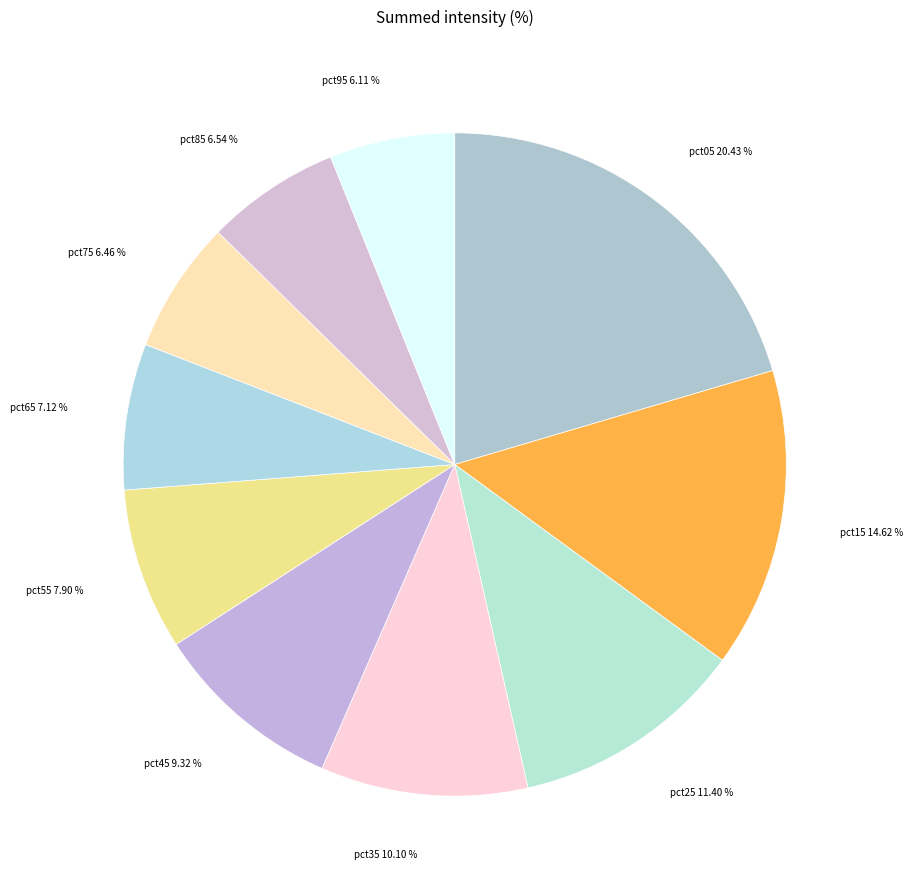

To the nearest percent, what percentage of the pie is pct75?

6%